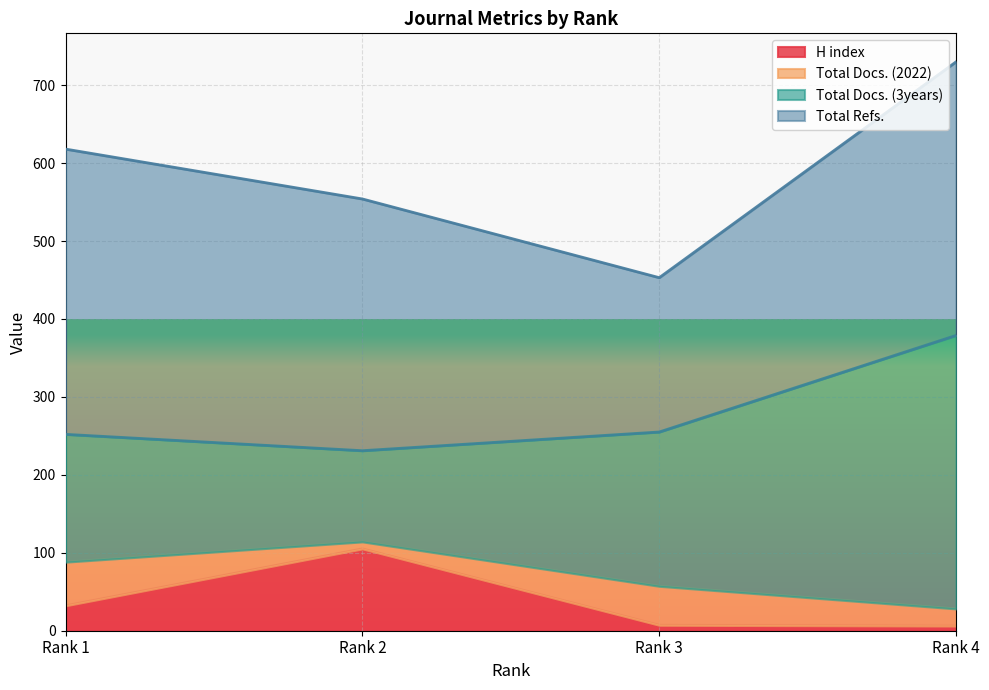

List the labels in order of H index value, smallest first.

Rank 4, Rank 3, Rank 1, Rank 2